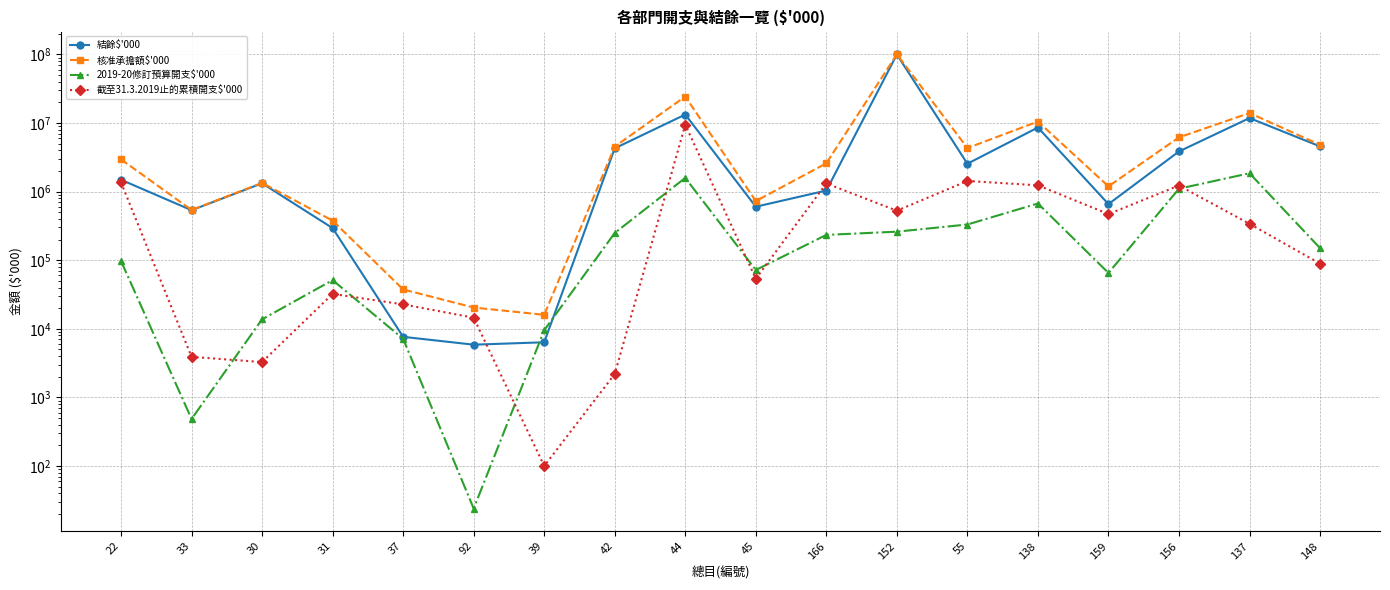

Where is the first local minimum for 結餘$'000?

33